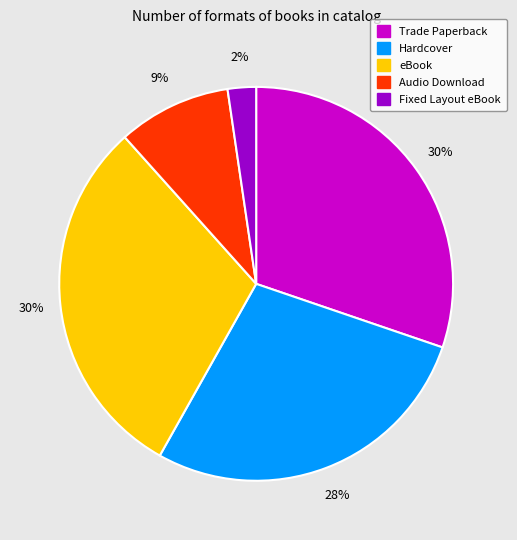

To the nearest percent, what is the difference between the Hardcover and eBook slice percentages?

2%